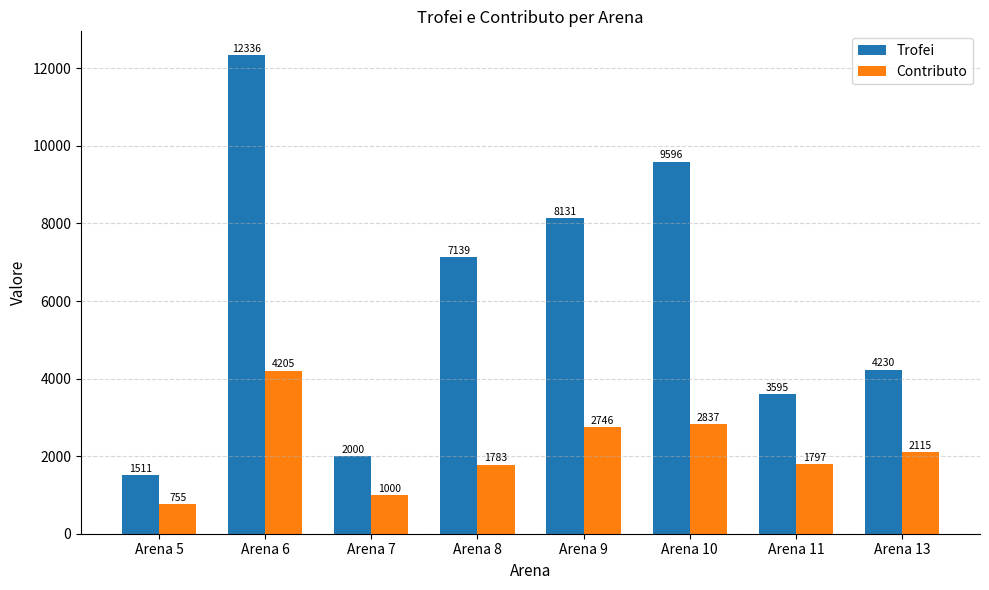

How many groups of bars are there?

8